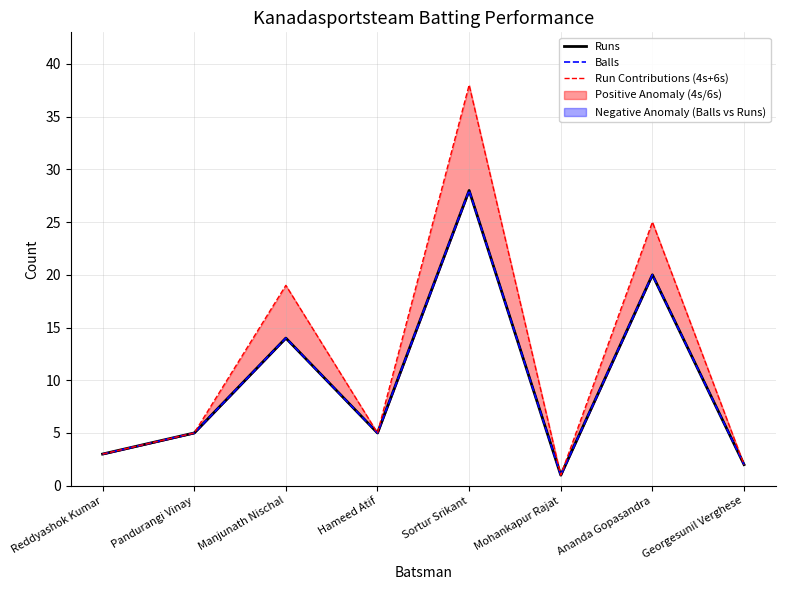

What is the average value of the Balls series?

10